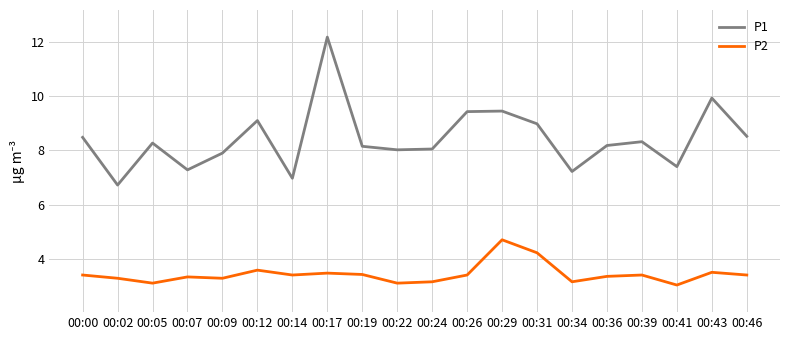

What are all the series names shown in the legend?

P1, P2